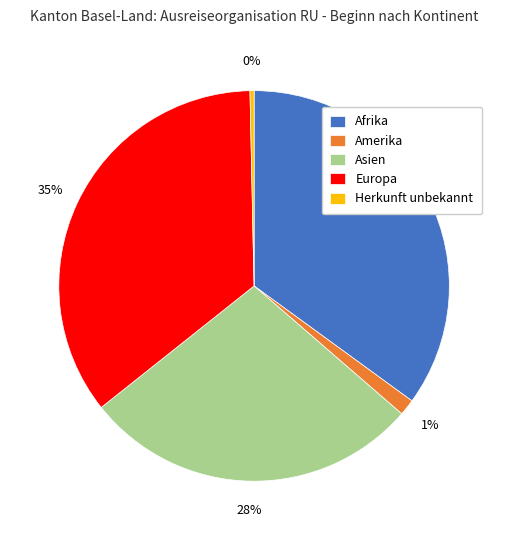

To the nearest percent, what is the difference between the largest and smallest slice percentages?

35%